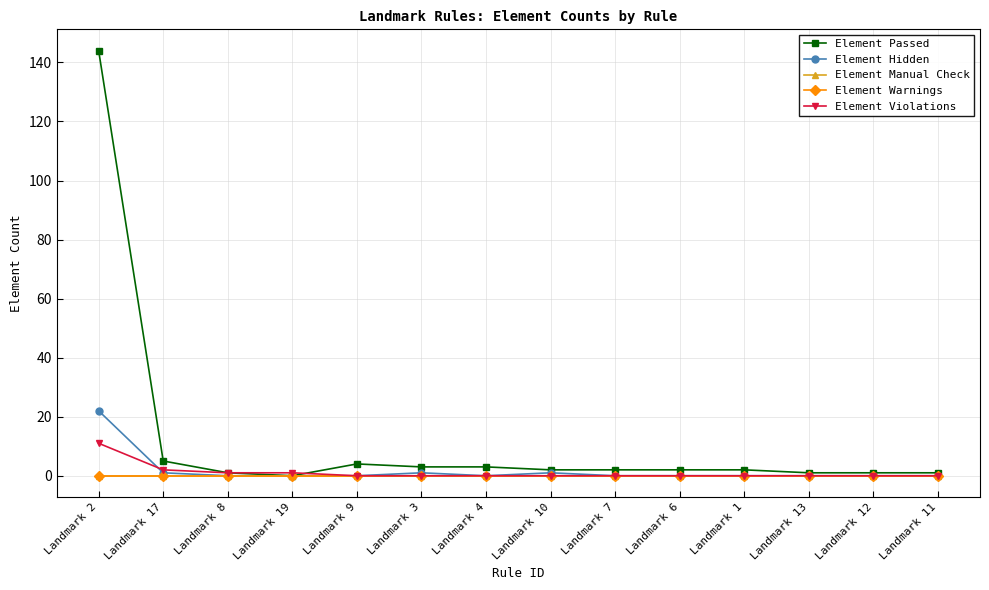

Is this an area chart (filled region under the line)?

No